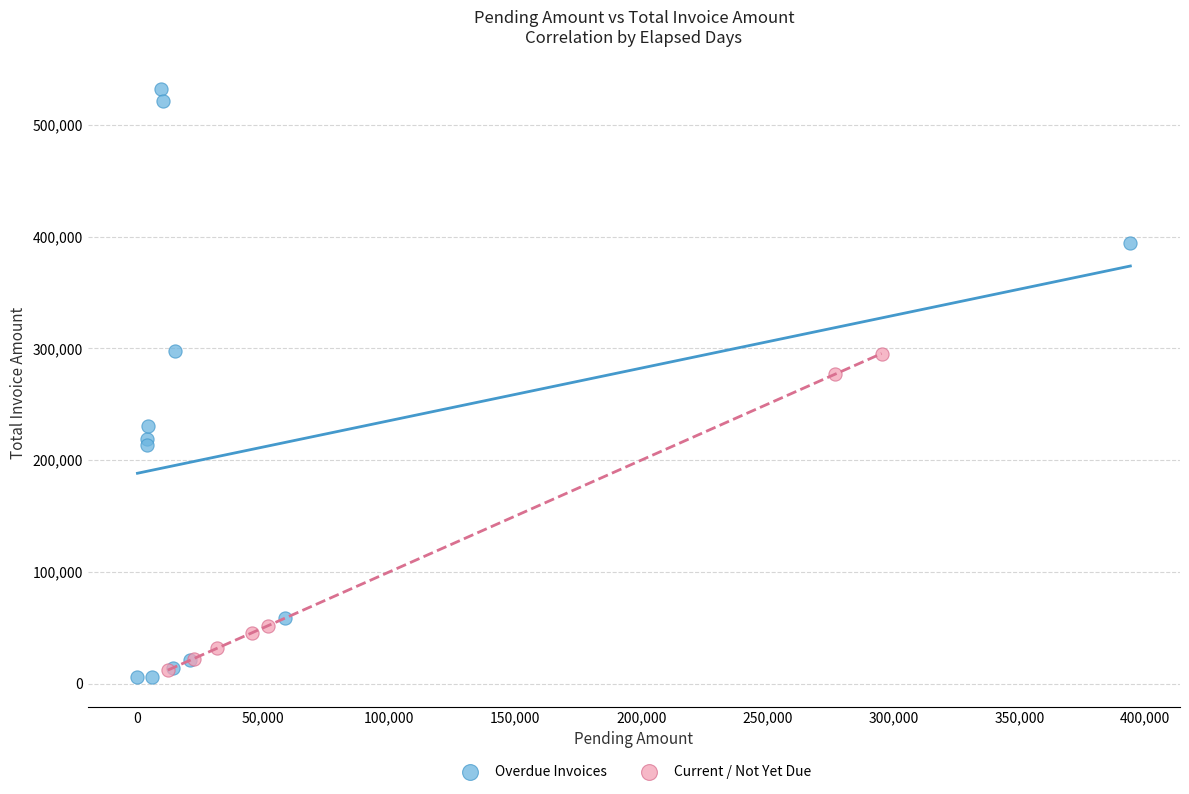

Which series contains the highest Y value?

Overdue Invoices